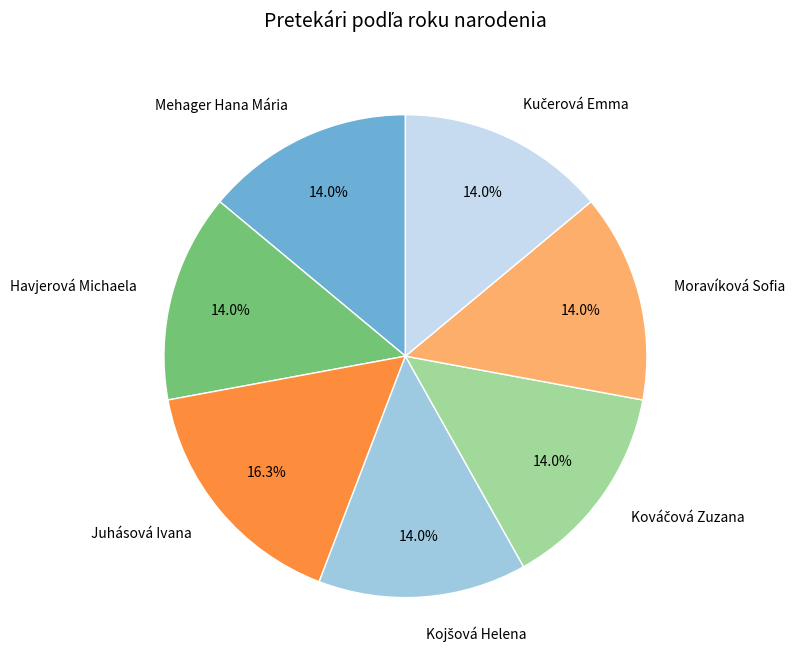

Between Juhásová Ivana and Moravíková Sofia, which is larger?

Juhásová Ivana